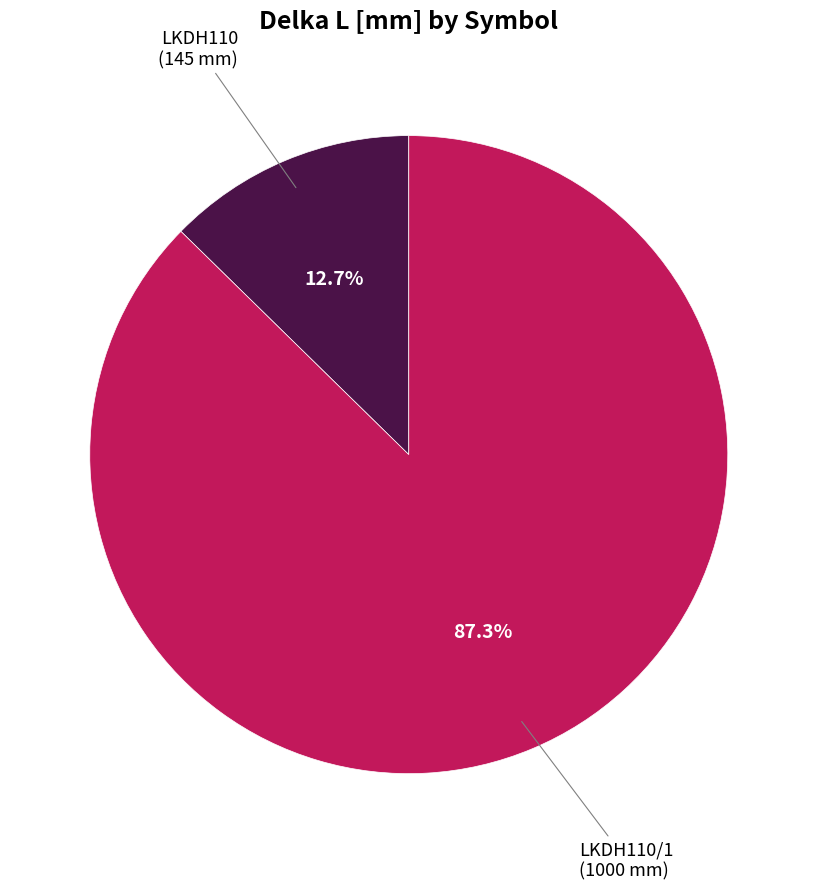

Is the sum of LKDH110/1 and LKDH110 greater than half?

Yes